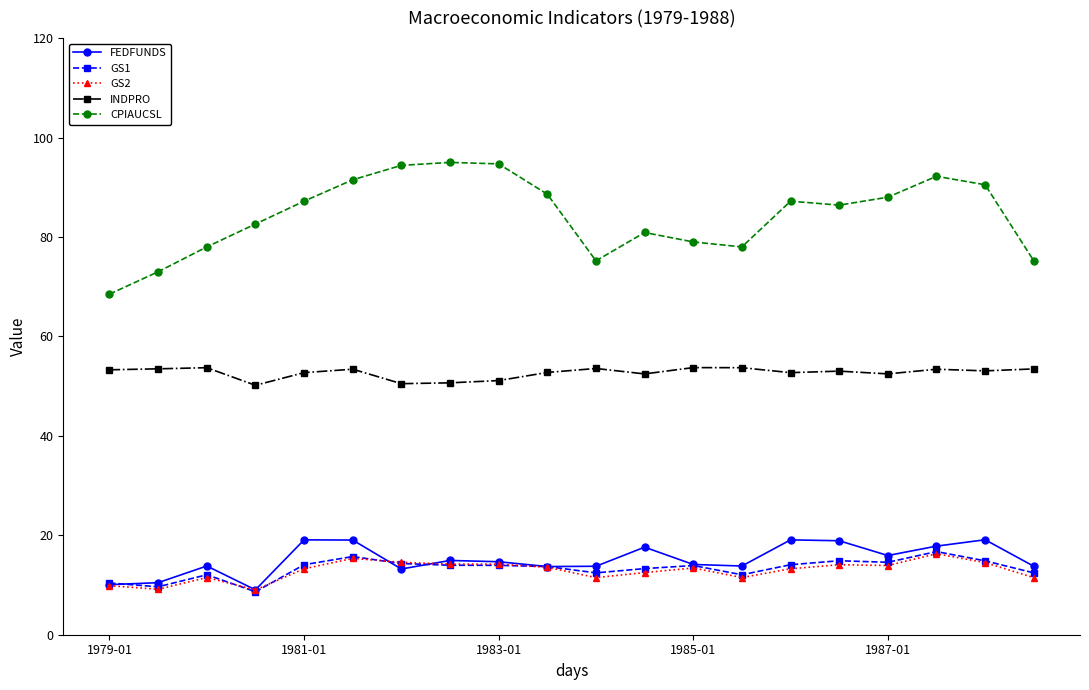

How many lines are shown in the chart?

5